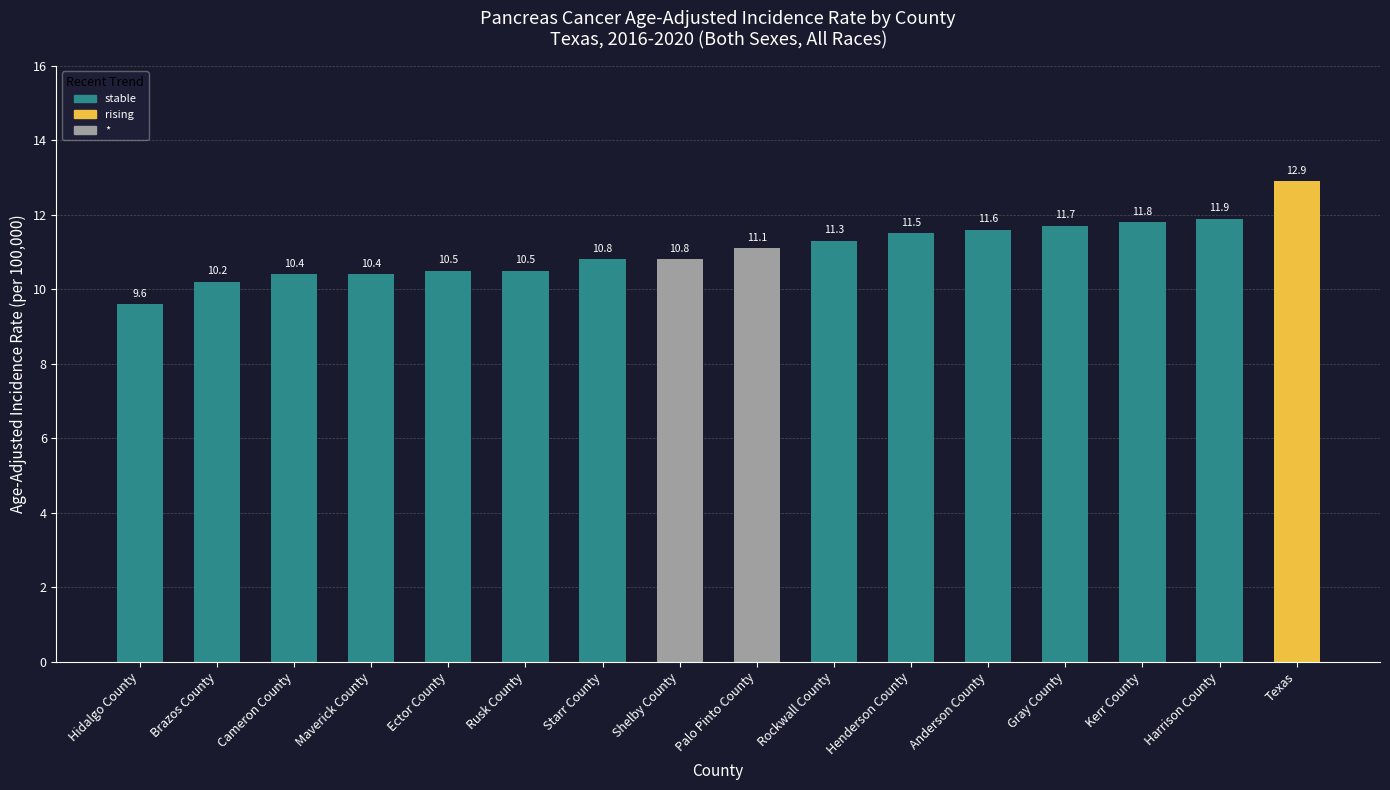

Does the chart contain any negative values?

No